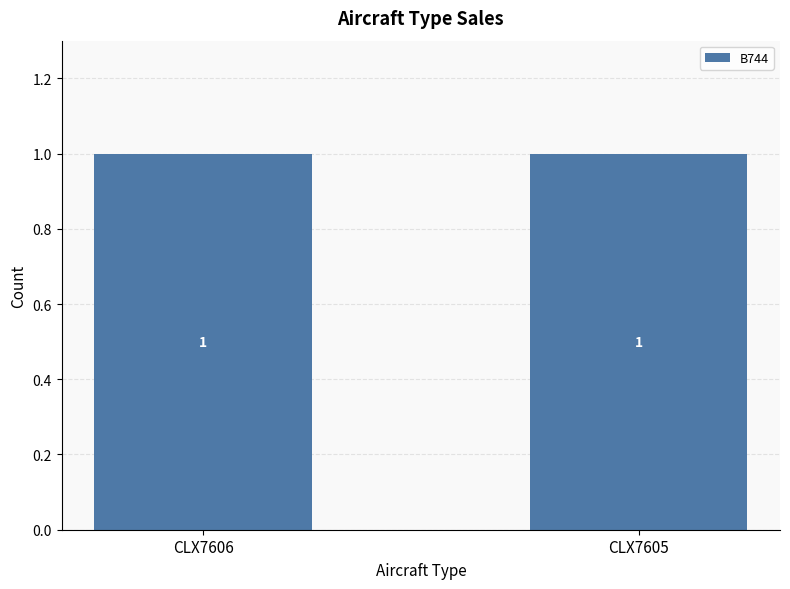

What is the sum of the CLX7605 values at B744 and B744?

1